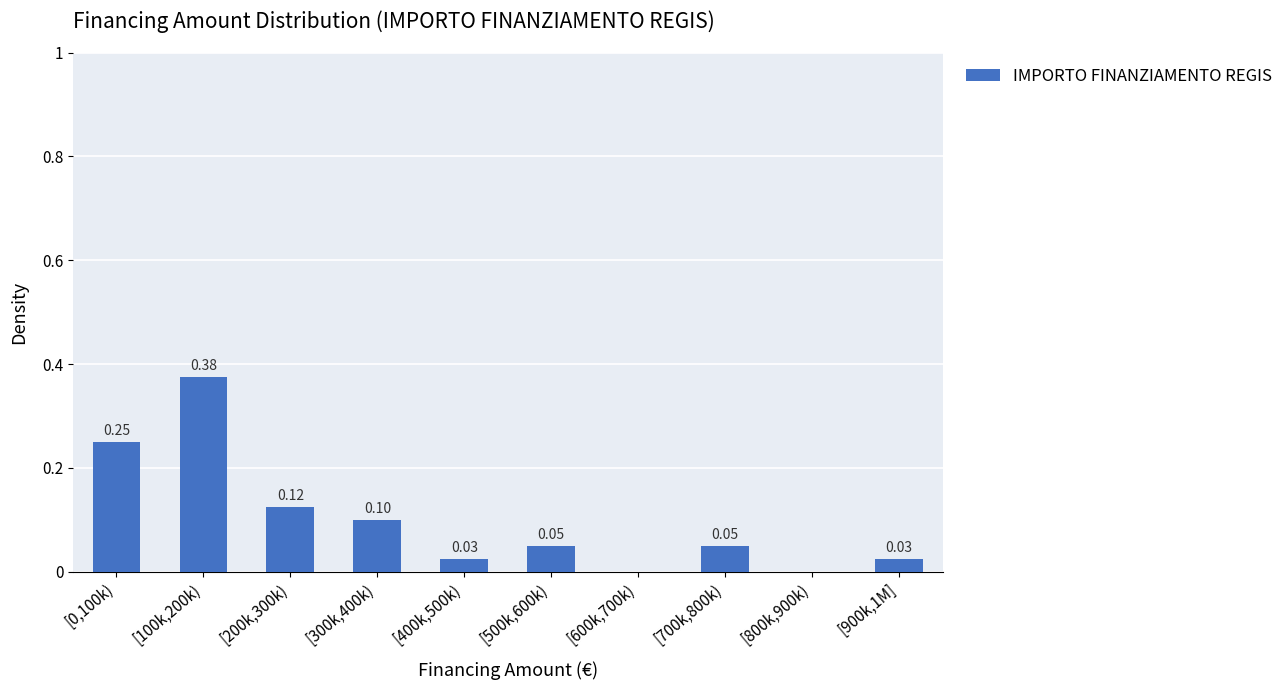

Between [300k,400k) and [400k,500k), which is larger?

[300k,400k)